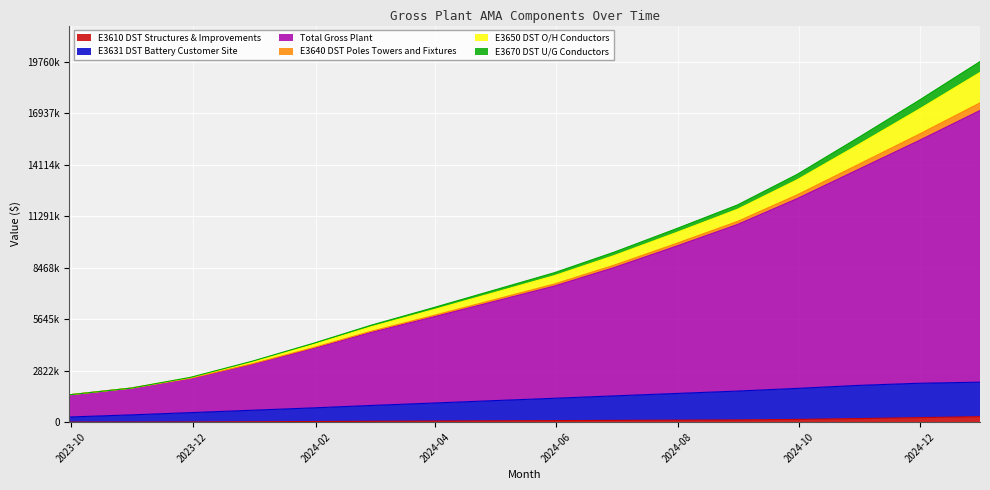

List the labels in order of E3640 DST Poles Towers and Fixtures value, largest first.

2024-12-31, 2024-11-30, 2024-10-31, 2024-09-30, 2024-08-31, 2024-07-31, 2024-06-30, 2024-05-31, 2024-04-30, 2024-03-31, 2024-02-29, 2024-01-31, 2023-12-31, 2023-11-30, 2023-10-31, 2023-09-30